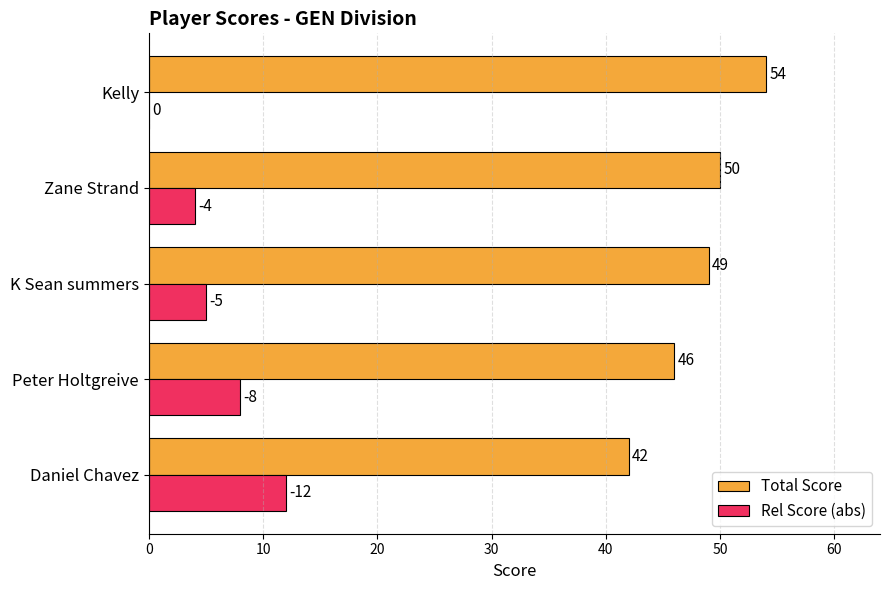

The value of Total Score at Daniel Chavez is 28. True or false?

False